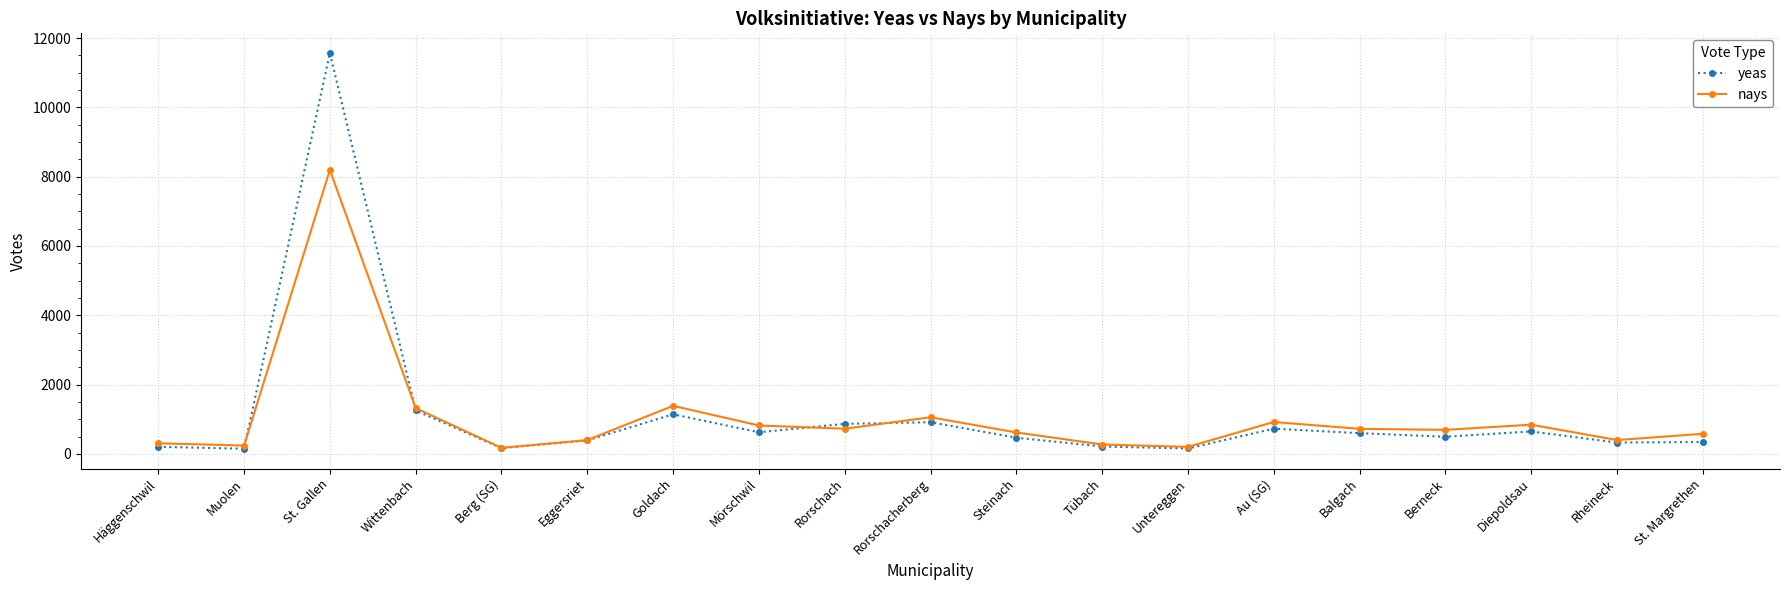

How many interior local peaks does the nays series have?

5